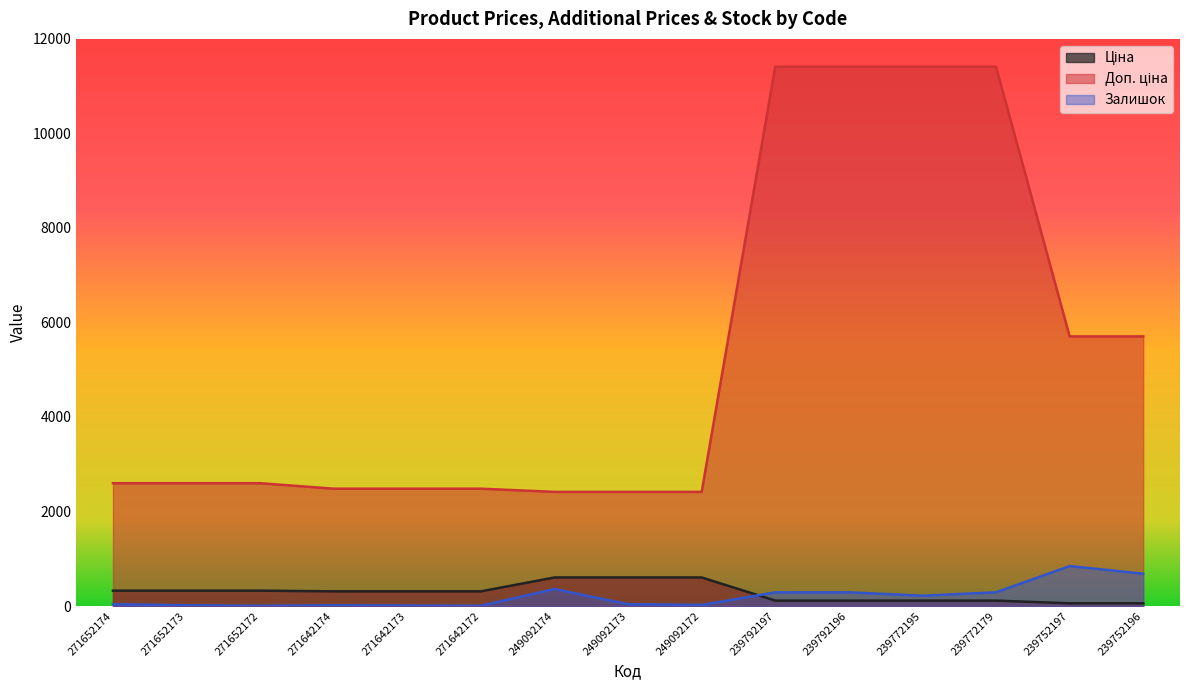

What is the difference between the Доп. ціна values at 239792196 and 249092174?

8995.2